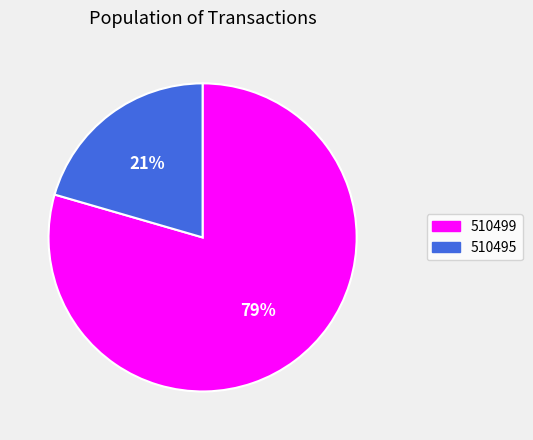

Count the number of slices in the pie.

2